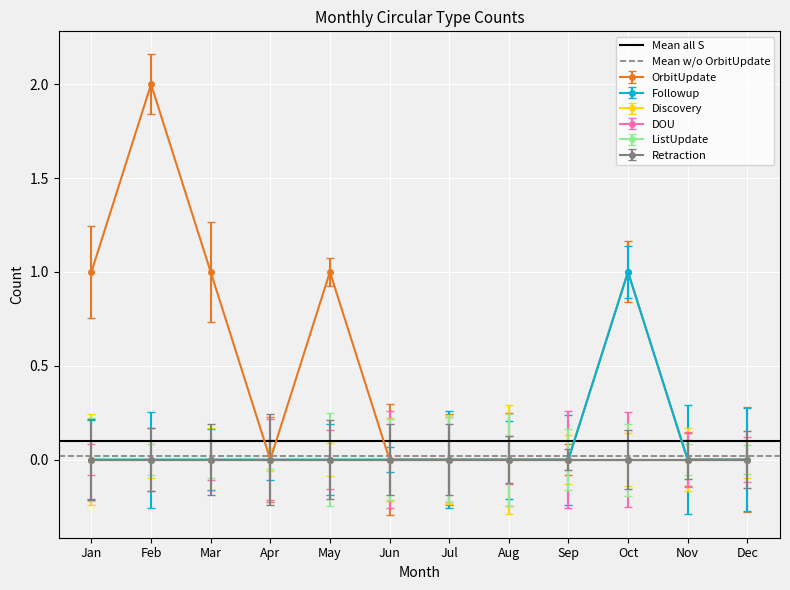

The value of OrbitUpdate at Jan is 1. True or false?

True